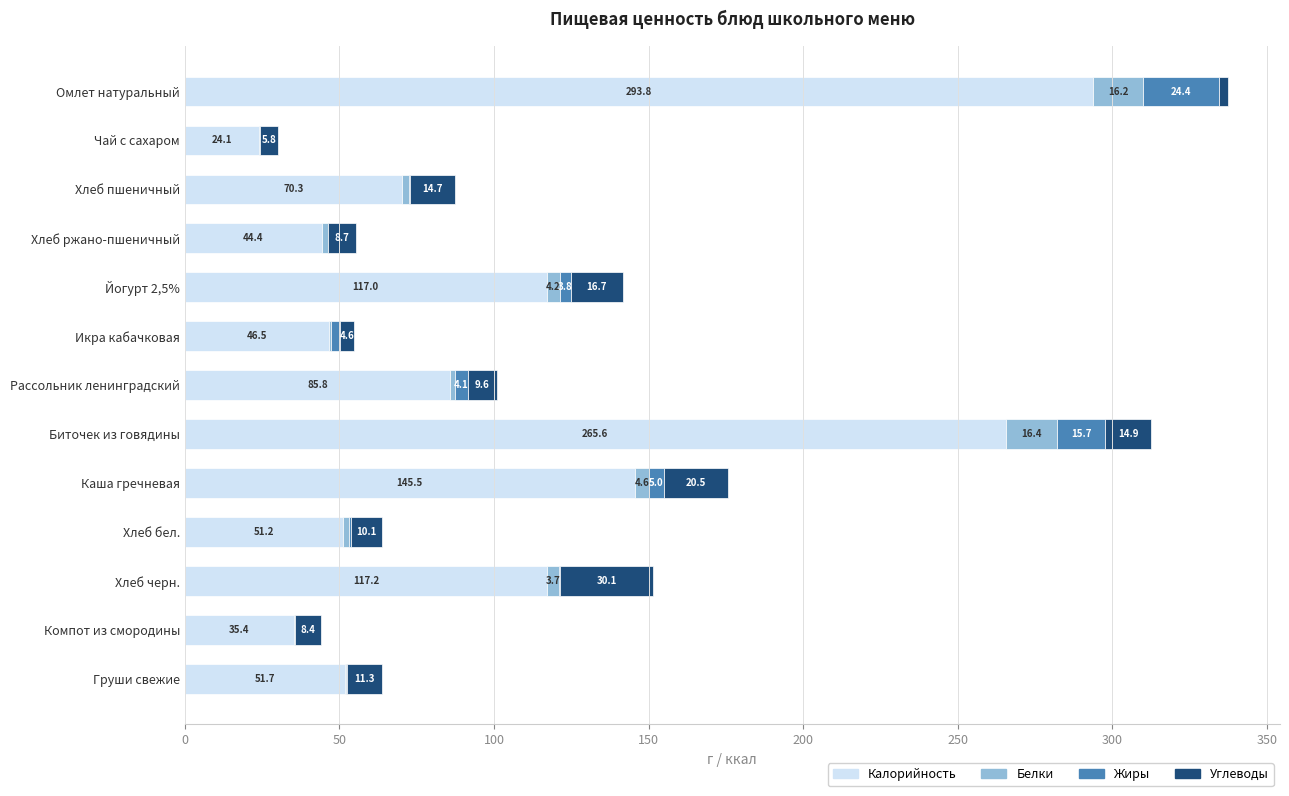

What is the maximum value for Калорийность?

293.8